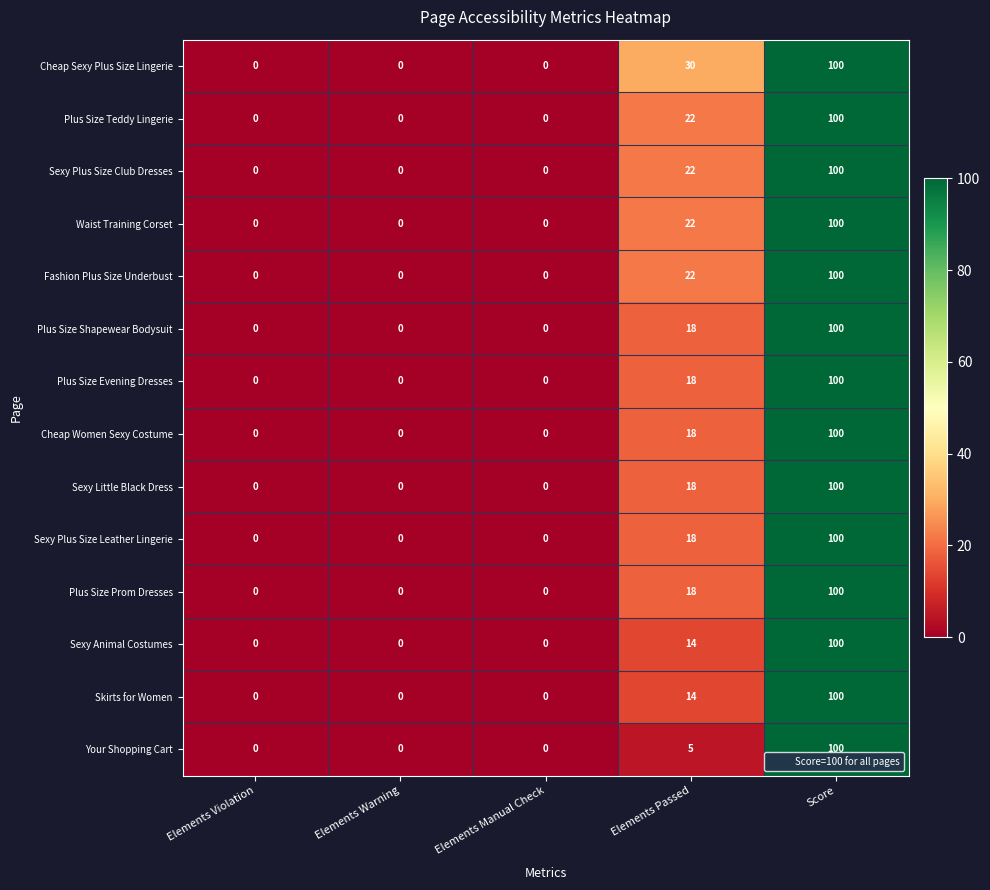

What is the total value across all series at Elements Passed?

259